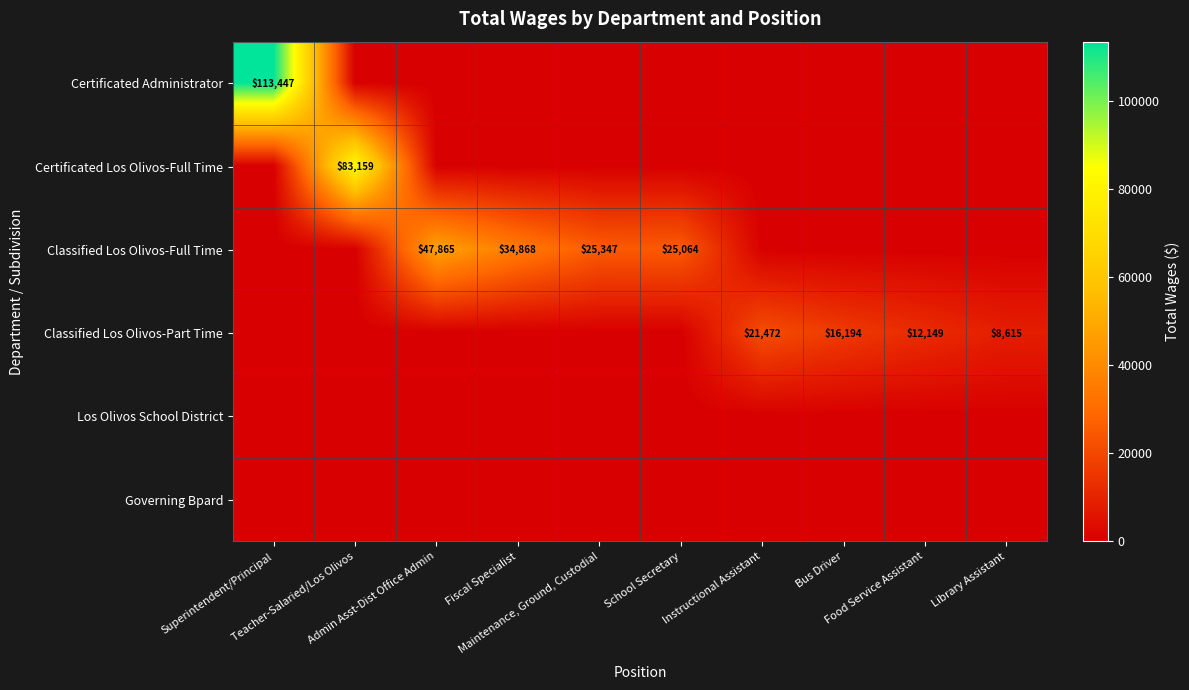

Which series has the largest range (max minus min)?

Certificated Administrator